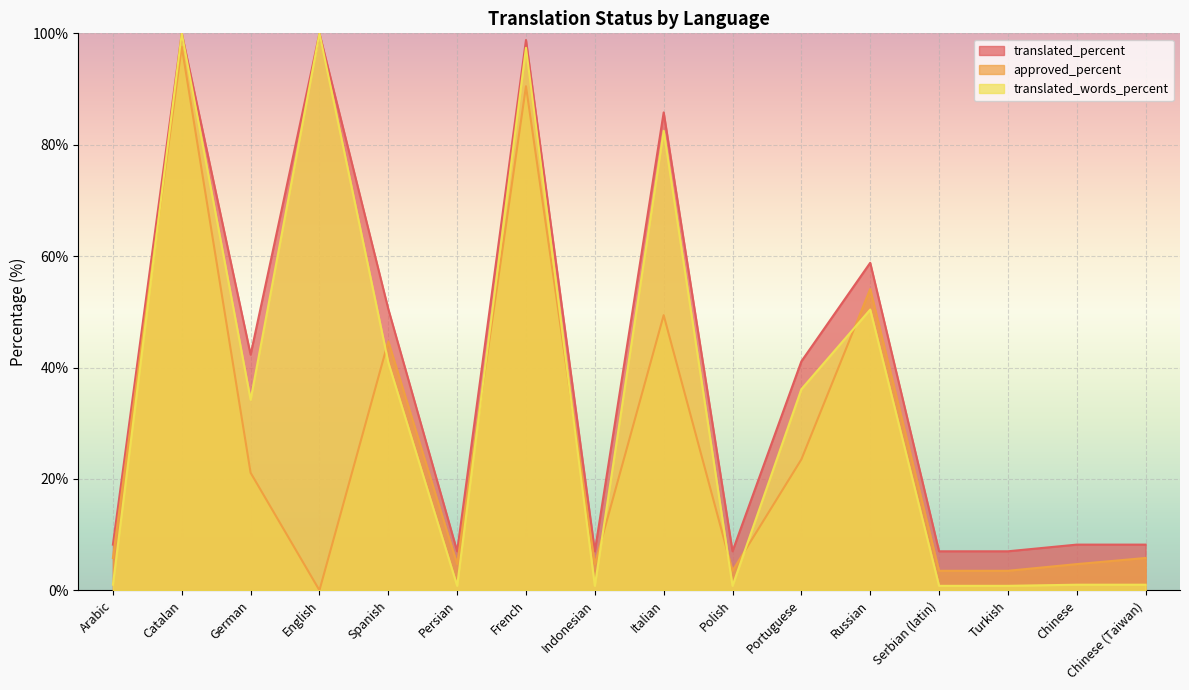

Where does the translated_percent series first go above 41?

Catalan